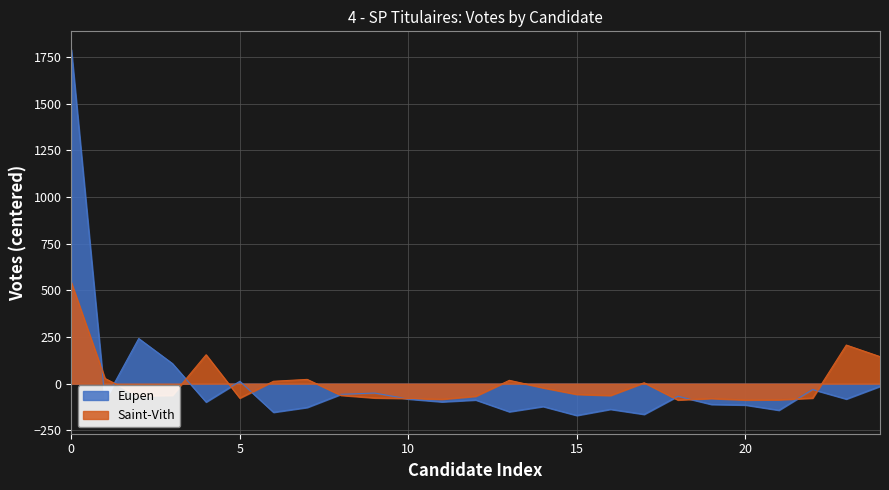

What is the maximum value shown in the chart?

1789.6